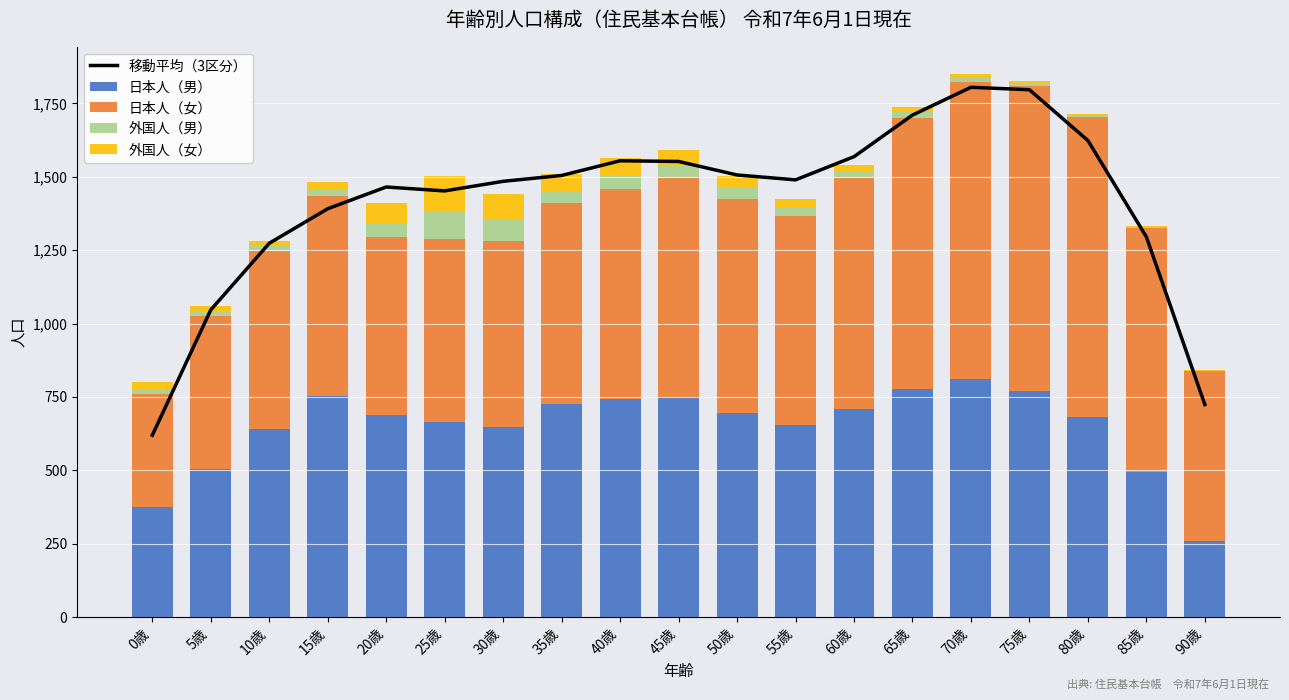

How many categories are shown in the chart?

19